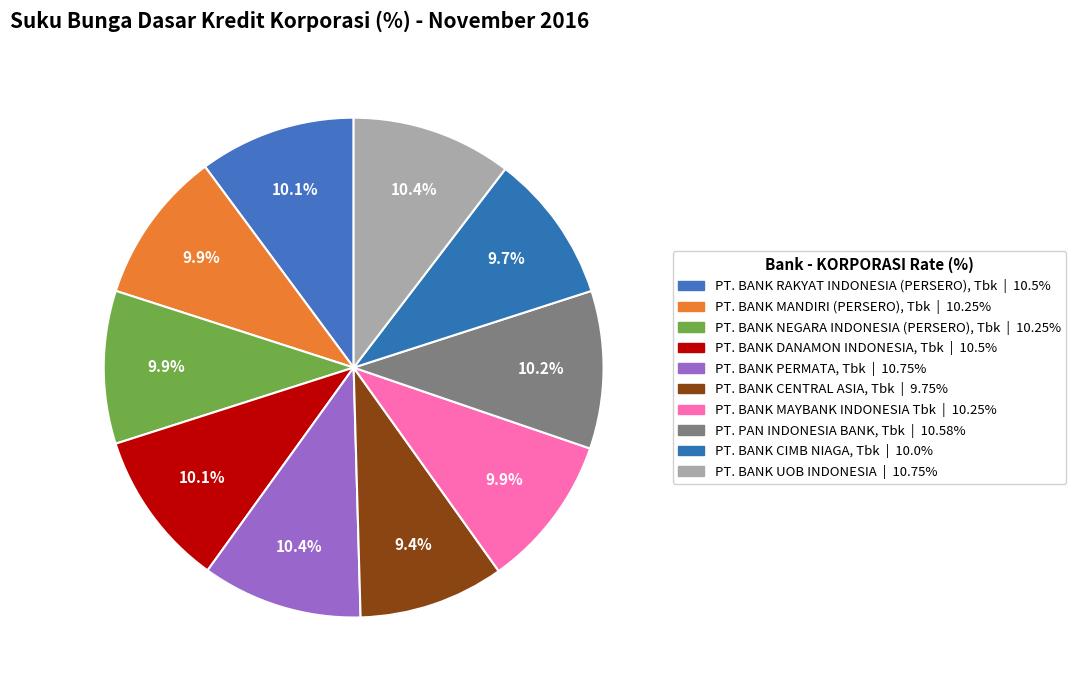

Does PT. PAN INDONESIA BANK, Tbk represent more than half of the total?

No